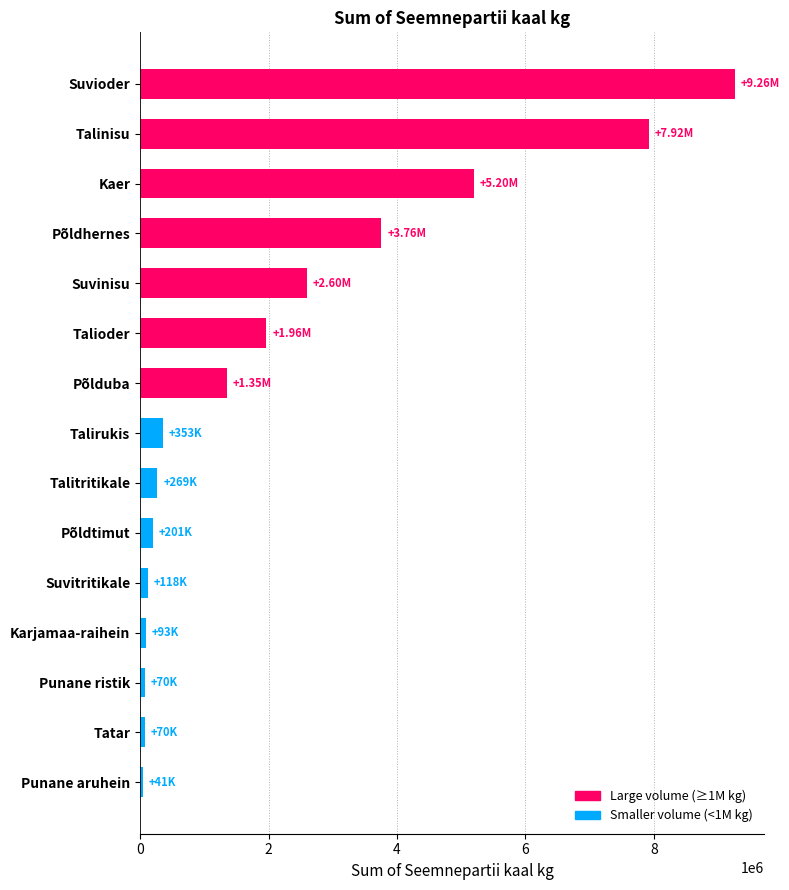

Approximately how many times larger is the value at Suvioder compared to Põldtimut?

46.0